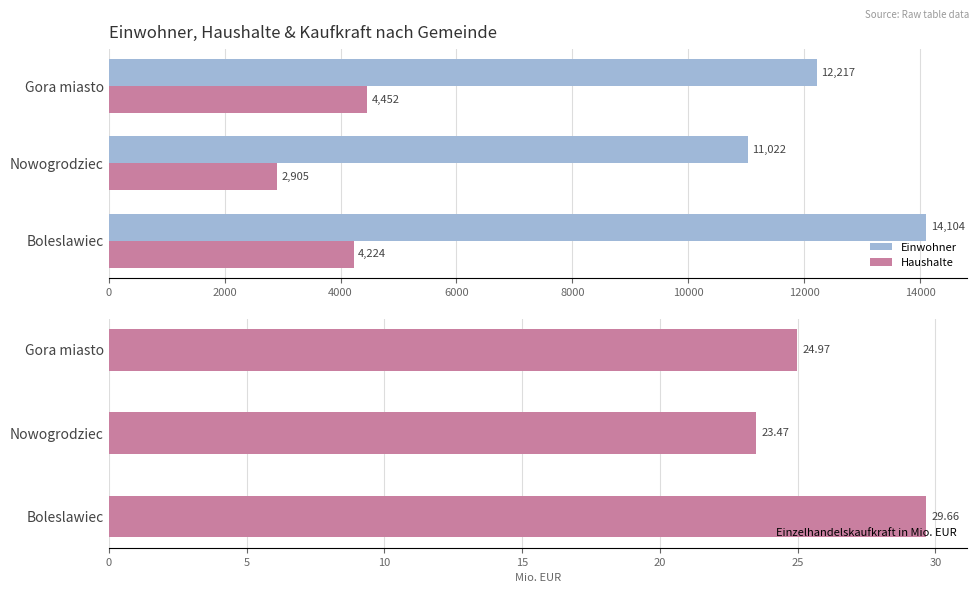

What is the highest value of the Einwohner series?

14104